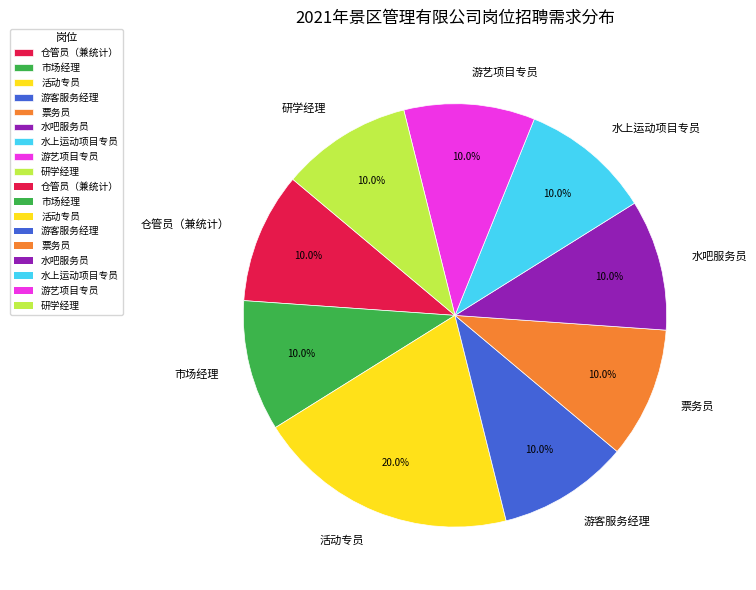

Is the sum of 水吧服务员 and 票务员 greater than half?

No